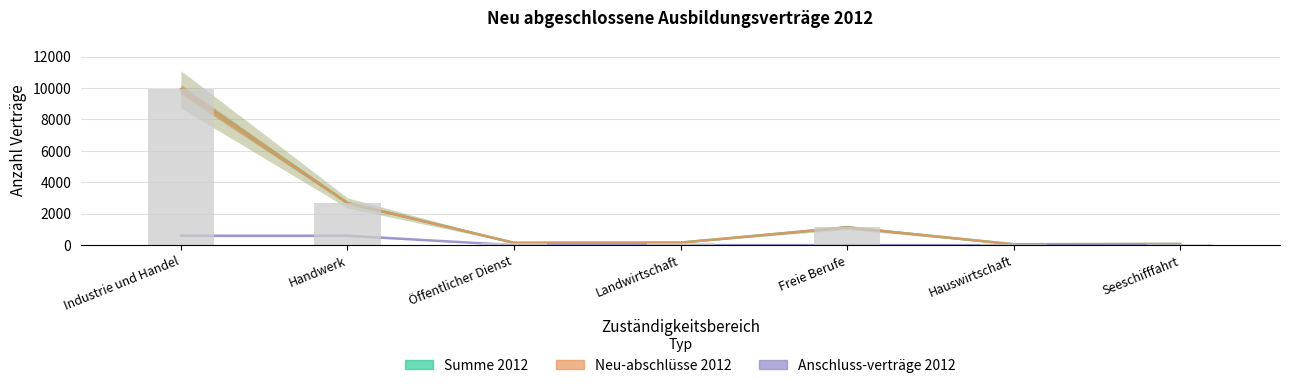

Which series changed the most between Handwerk and Öffentlicher Dienst?

Summe 2012